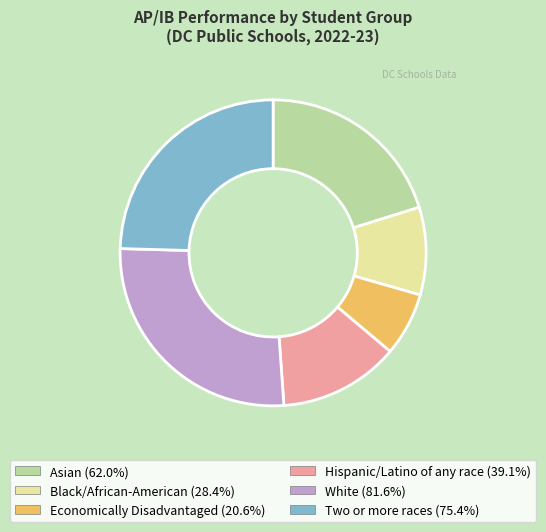

What is the smallest slice in the pie chart?

Economically Disadvantaged